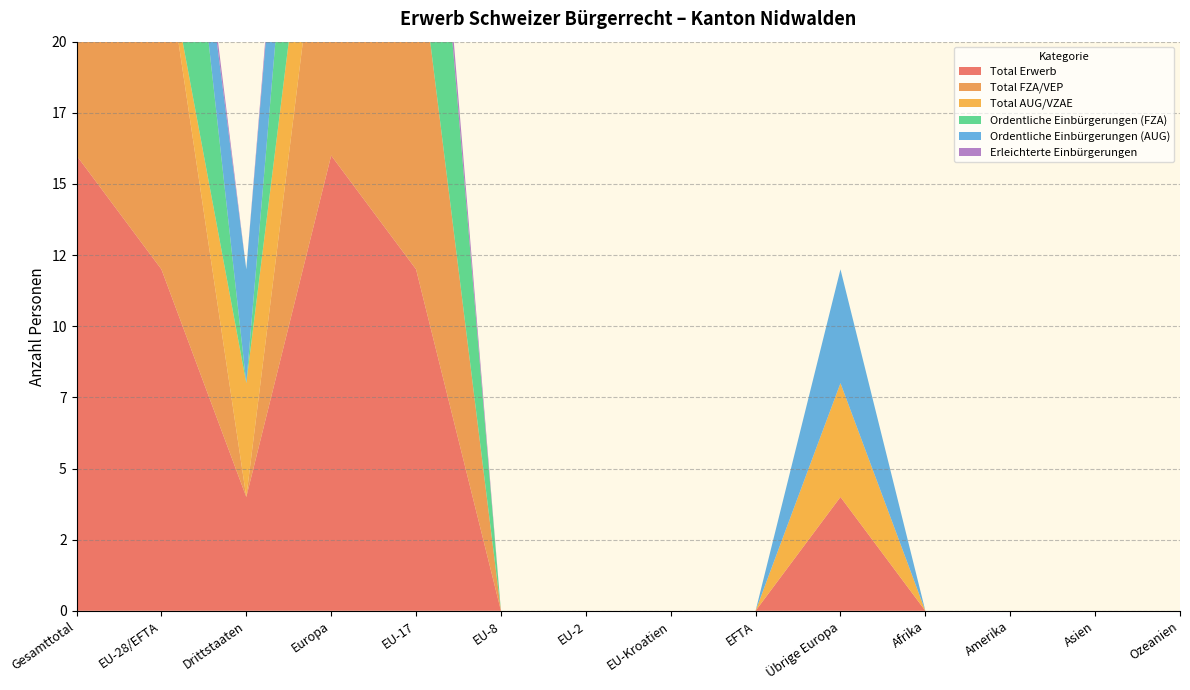

Reading right to left, transcribe all the data shown in this chart.

Total Erwerb: Ozeanien=0	Asien=0	Amerika=0	Afrika=0	Übrige Europa=4	EFTA=0	EU-Kroatien=0	EU-2=0	EU-8=0	EU-17=12	Europa=16	Drittstaaten=4	EU-28/EFTA=12	Gesamttotal=16
Total FZA/VEP: Ozeanien=0	Asien=0	Amerika=0	Afrika=0	Übrige Europa=0	EFTA=0	EU-Kroatien=0	EU-2=0	EU-8=0	EU-17=12	Europa=12	Drittstaaten=0	EU-28/EFTA=12	Gesamttotal=12
Total AUG/VZAE: Ozeanien=0	Asien=0	Amerika=0	Afrika=0	Übrige Europa=4	EFTA=0	EU-Kroatien=0	EU-2=0	EU-8=0	EU-17=0	Europa=4	Drittstaaten=4	EU-28/EFTA=0	Gesamttotal=4
Ordentliche Einbürgerungen (FZA): Ozeanien=0	Asien=0	Amerika=0	Afrika=0	Übrige Europa=0	EFTA=0	EU-Kroatien=0	EU-2=0	EU-8=0	EU-17=11	Europa=11	Drittstaaten=0	EU-28/EFTA=11	Gesamttotal=11
Ordentliche Einbürgerungen (AUG): Ozeanien=0	Asien=0	Amerika=0	Afrika=0	Übrige Europa=4	EFTA=0	EU-Kroatien=0	EU-2=0	EU-8=0	EU-17=0	Europa=4	Drittstaaten=4	EU-28/EFTA=0	Gesamttotal=4
Erleichterte Einbürgerungen: Ozeanien=0	Asien=0	Amerika=0	Afrika=0	Übrige Europa=0	EFTA=0	EU-Kroatien=0	EU-2=0	EU-8=0	EU-17=1	Europa=1	Drittstaaten=0	EU-28/EFTA=1	Gesamttotal=1